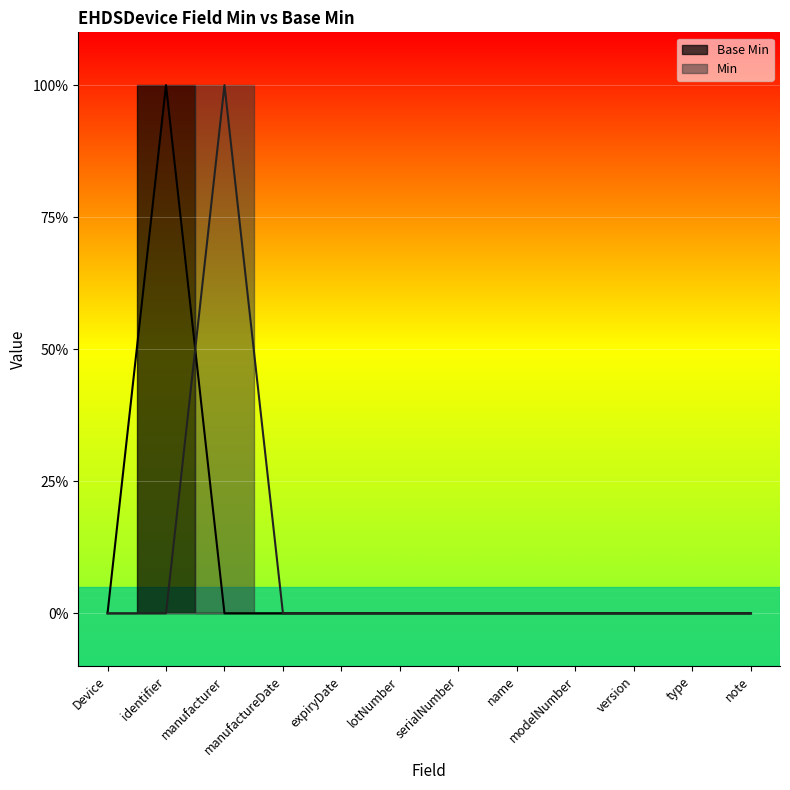

How many values in the Min series exceed 0?

1